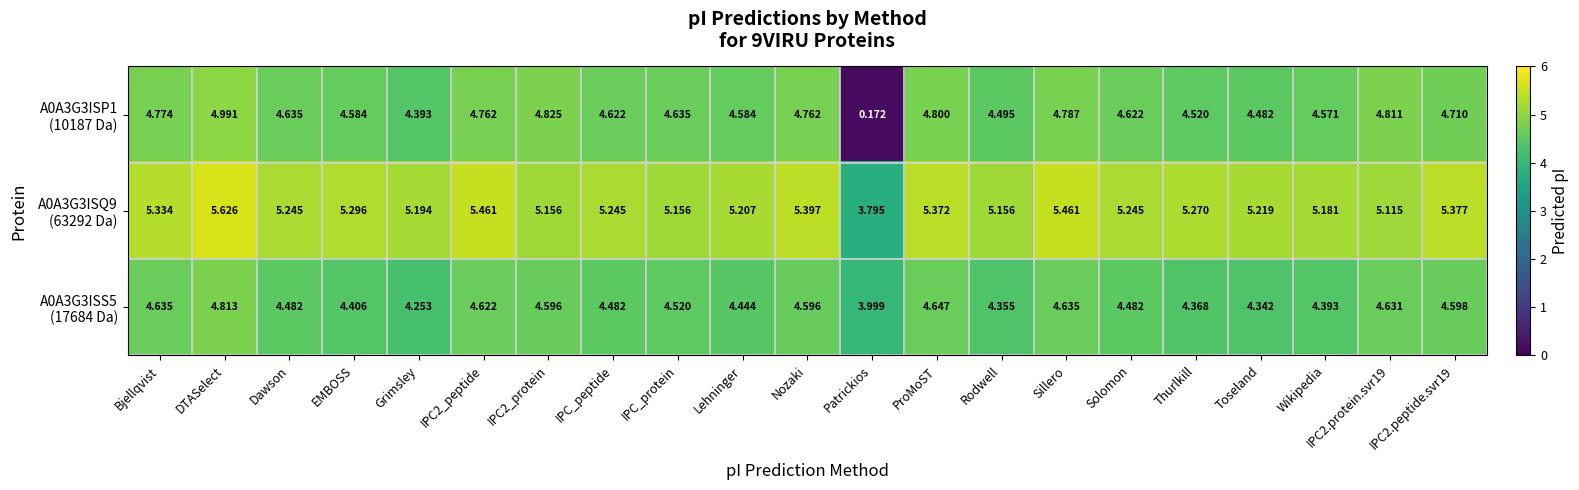

What is the maximum value shown in the chart?

5.6